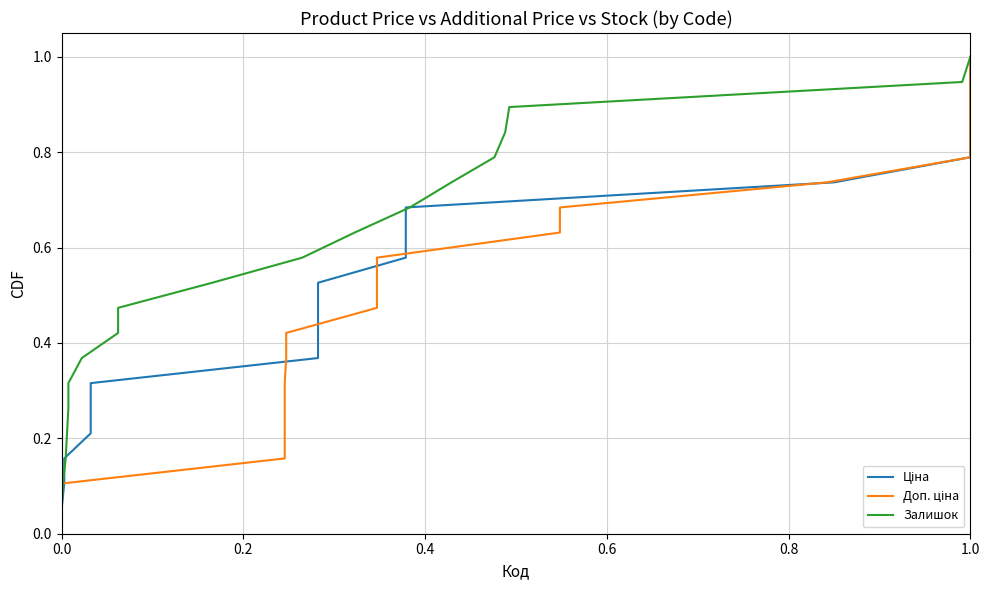

The Доп. ціна series shows 0.0 at 0.0. True or false?

False